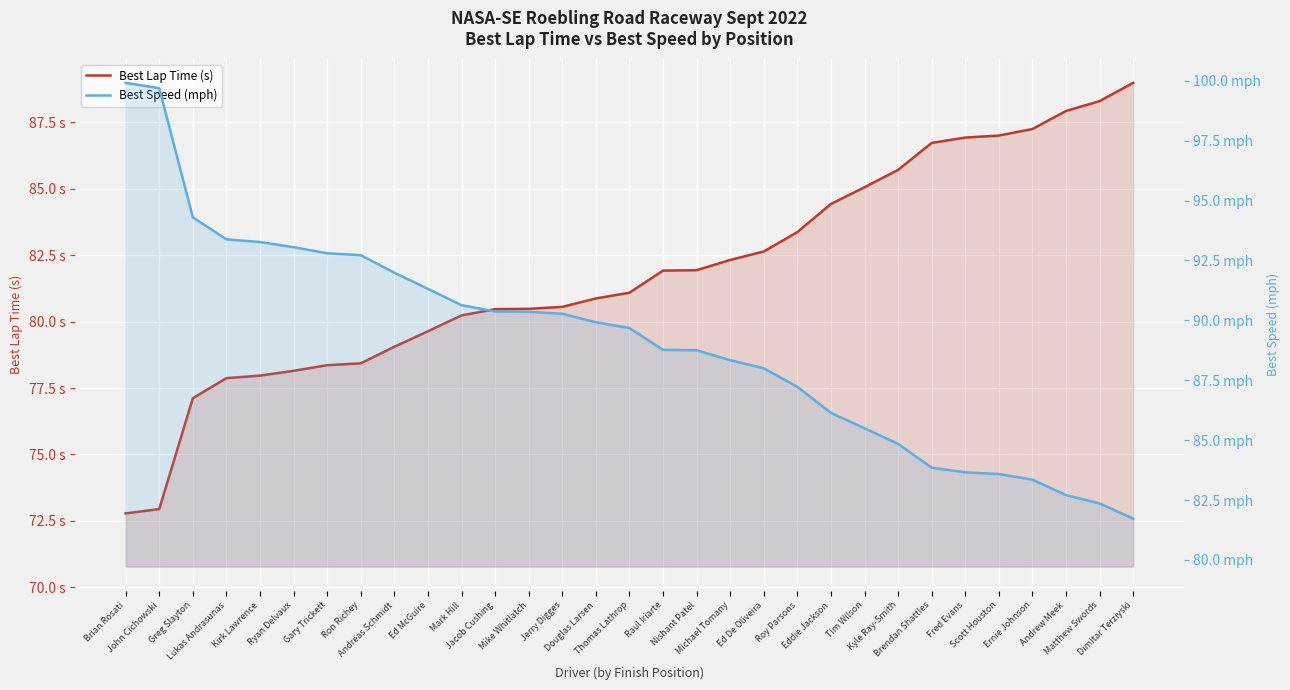

List the series in order of their peak value, lowest first.

Best Lap Time (s), Best Speed (mph)